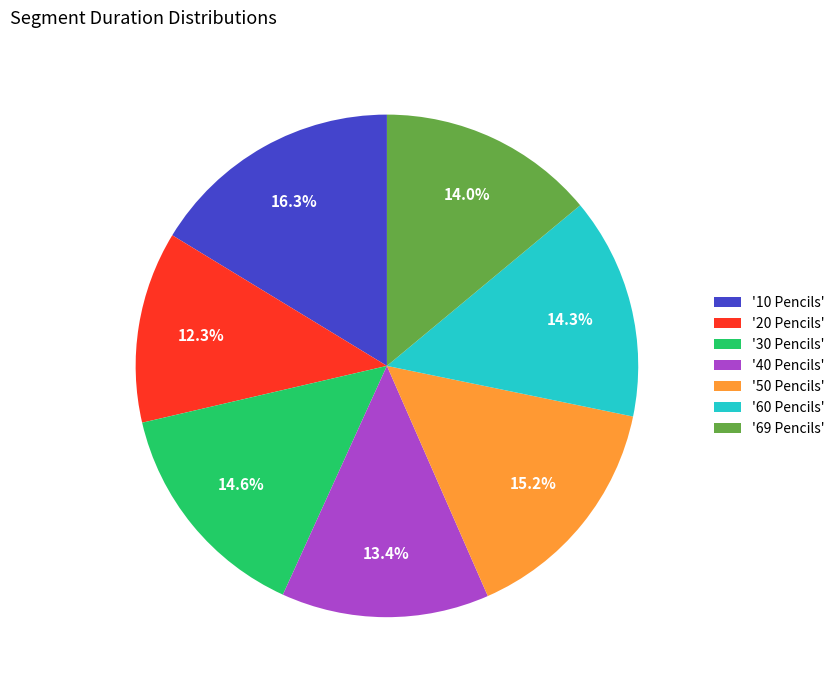

How many segments does this pie chart have?

7